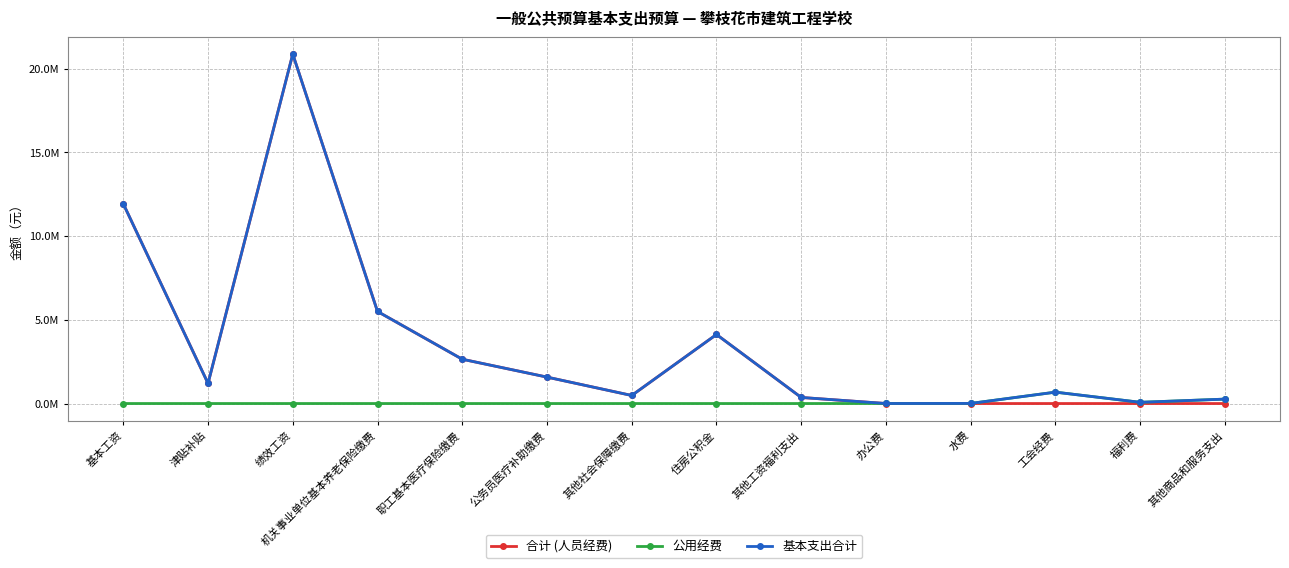

Reading right to left, transcribe all the data shown in this chart.

合计 (人员经费): 其他商品和服务支出=0.0	福利费=0.0	工会经费=0.0	水费=0.0	办公费=0.0	其他工资福利支出=362604.0	住房公积金=4122602.0	其他社会保障缴费=480970.2	公务员医疗补助缴费=1578105.2	职工基本医疗保险缴费=2645336.3	机关事业单位基本养老保险缴费=5496802.6	绩效工资=20865442.0	津贴补贴=1201658.4	基本工资=11927472.0
公用经费: 其他商品和服务支出=263717.4	福利费=72700.0	工会经费=679891.4	水费=6480.0	办公费=2040.0	其他工资福利支出=0.0	住房公积金=0.0	其他社会保障缴费=0.0	公务员医疗补助缴费=0.0	职工基本医疗保险缴费=0.0	机关事业单位基本养老保险缴费=0.0	绩效工资=0.0	津贴补贴=0.0	基本工资=0.0
基本支出合计: 其他商品和服务支出=263717.4	福利费=72700.0	工会经费=679891.4	水费=6480.0	办公费=2040.0	其他工资福利支出=362604.0	住房公积金=4122602.0	其他社会保障缴费=480970.2	公务员医疗补助缴费=1578105.2	职工基本医疗保险缴费=2645336.3	机关事业单位基本养老保险缴费=5496802.6	绩效工资=20865442.0	津贴补贴=1201658.4	基本工资=11927472.0